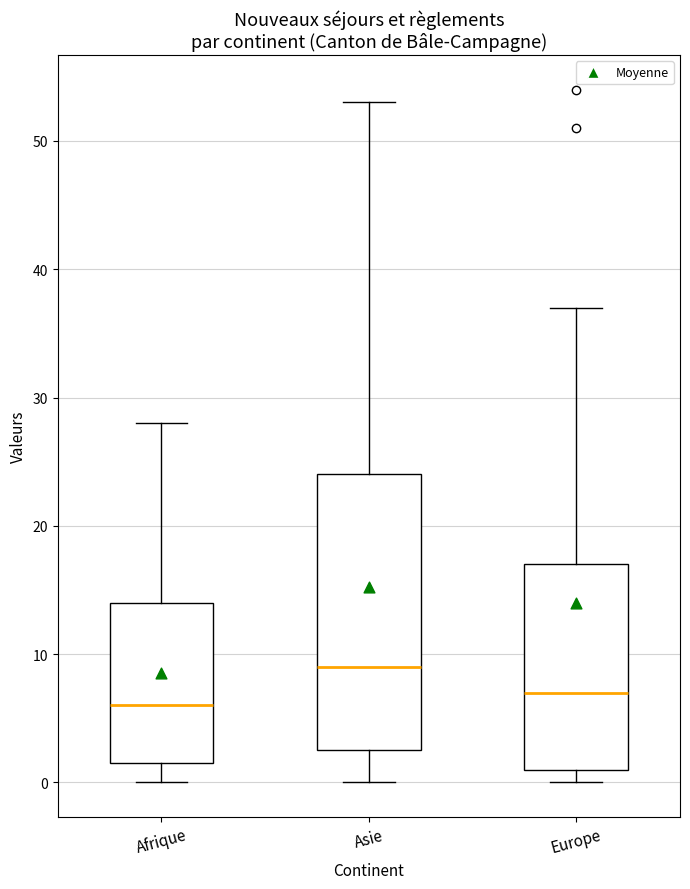

Reading left to right, transcribe this box plot: for each box, give where its median line is, the range the box spans, and where its two whiskers end, as read against the y-axis. The values are not printed on the chart, so give them approximately, as read against the axis.

Afrique: median 6, box 2 to 14, whiskers 0 to 28
Asie: median 9, box 3 to 24, whiskers 0 to 53
Europe: median 7, box 1 to 17, whiskers 0 to 37